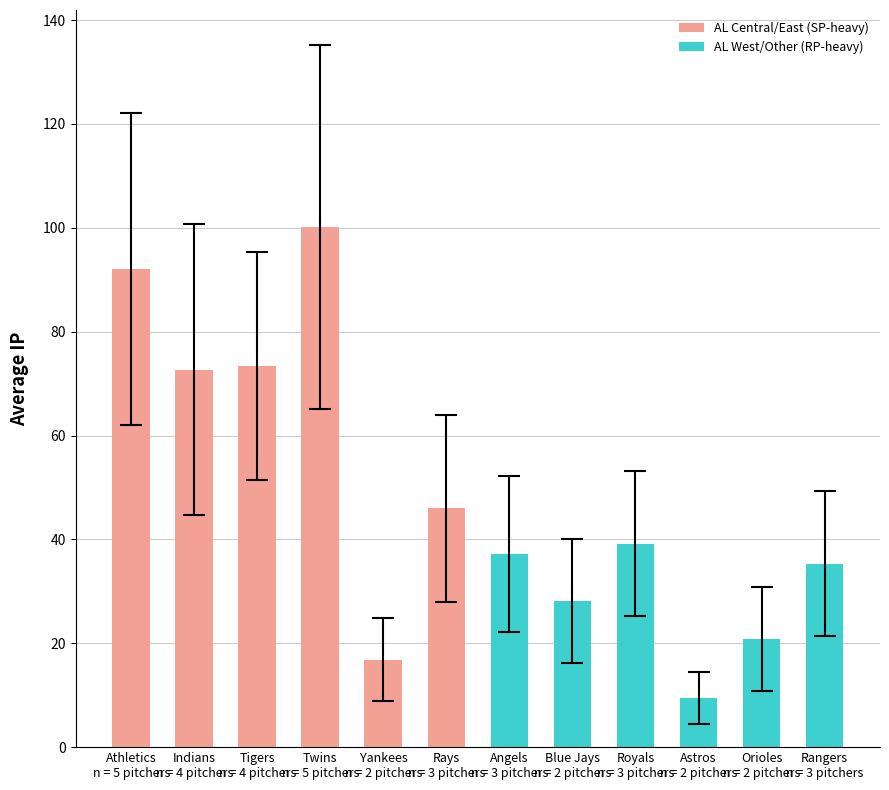

What position from the left is Rangers
n = 3 pitchers?

12